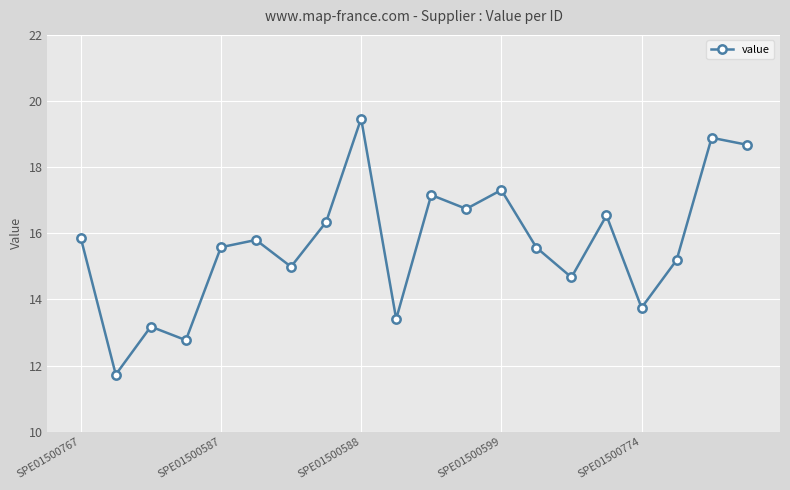

Count the number of data series in this chart.

1